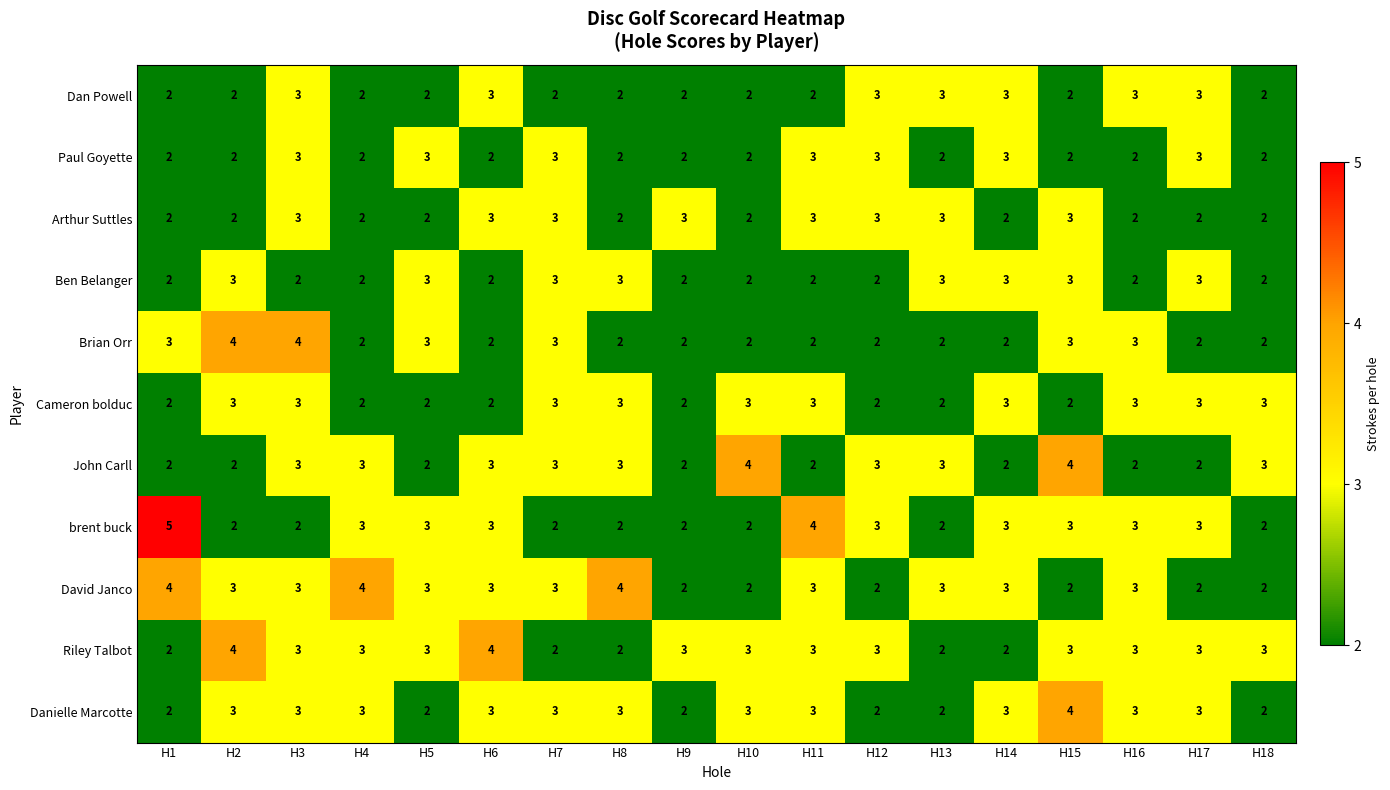

What is the minimum value shown in the chart?

2